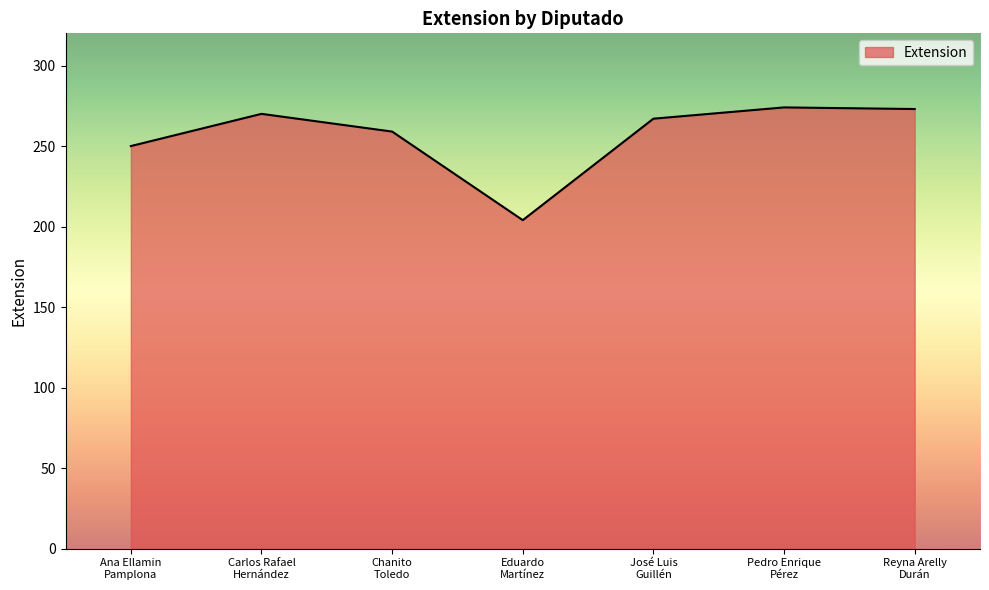

The value at Eduardo
Martínez is 301. True or false?

False